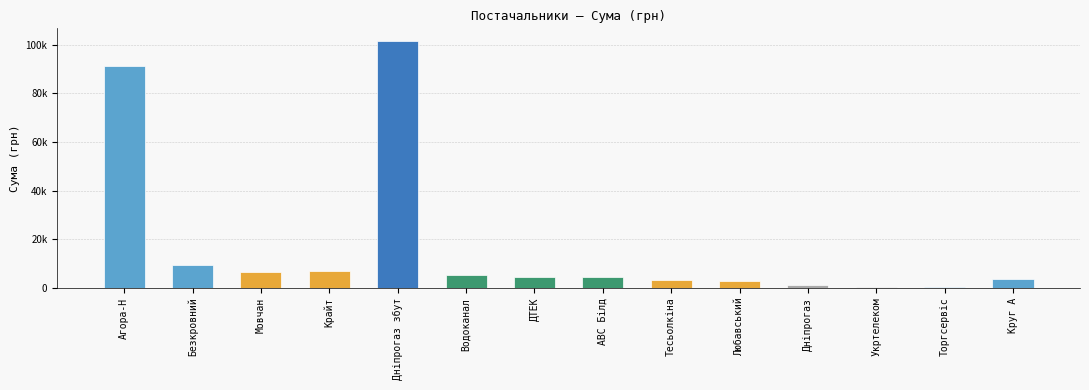

Are the bars horizontal?

No